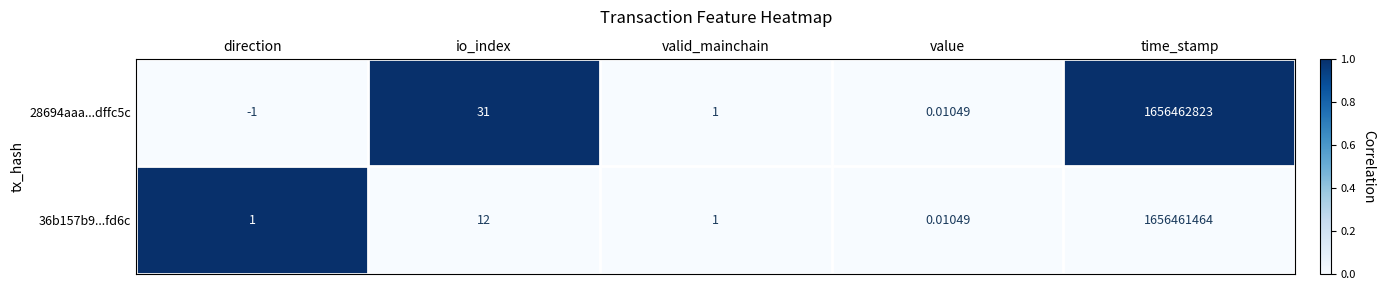

Which category has the highest value across all series?

time_stamp